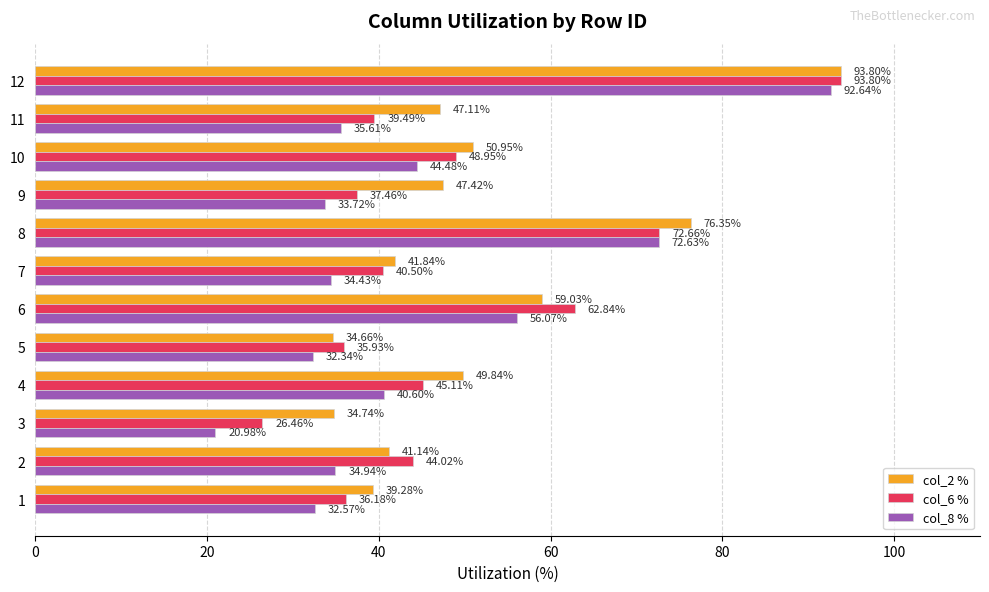

What is the difference between the highest and lowest values at 6?

6.8